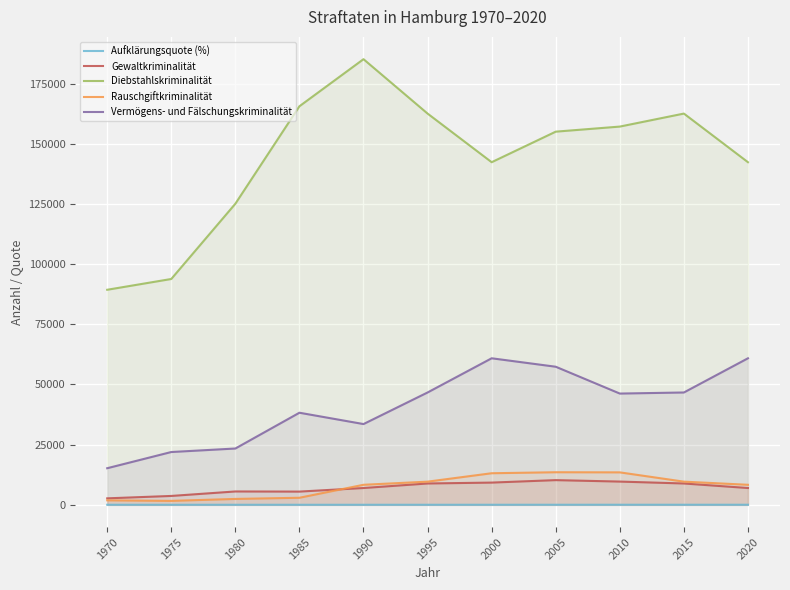

At which label does Aufklärungsquote (%) reach its peak?

2020